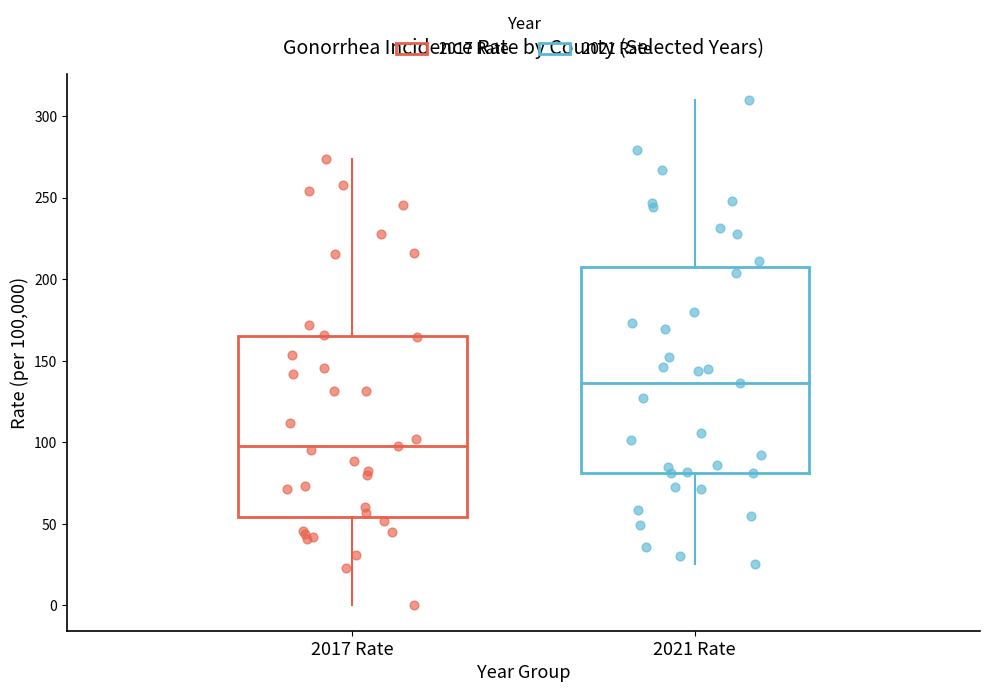

Reading left to right, transcribe this box plot: for each box, give where its median line is, the range the box spans, and where its two whiskers end, as read against the y-axis. The values are not printed on the chart, so give them approximately, as read against the axis.

2017 Rate: median 100, box 55 to 165, whiskers 0 to 275
2021 Rate: median 135, box 80 to 205, whiskers 25 to 310